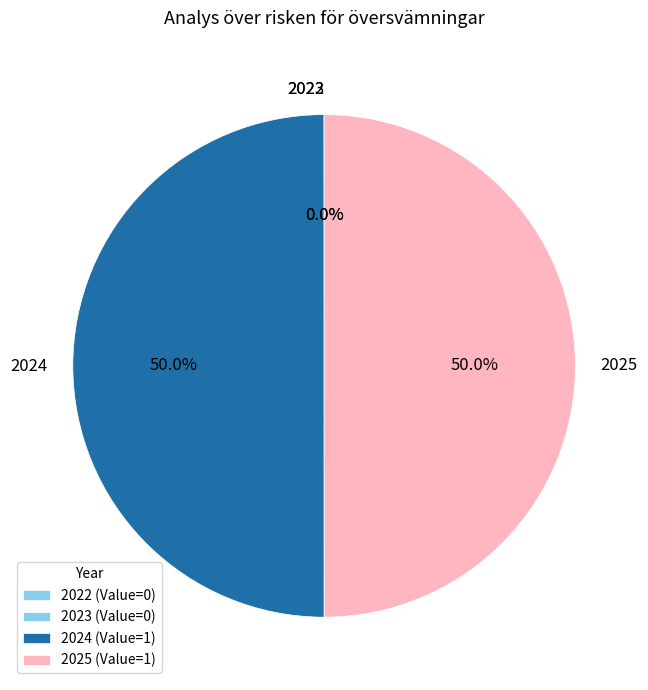

What portion of the pie excludes 2024?

50.0%